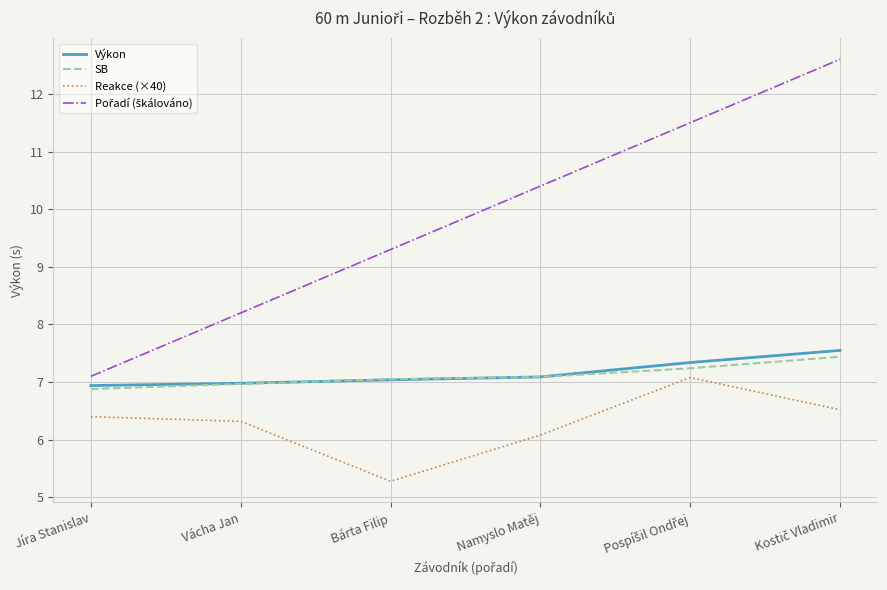

What position from the right is Namyslo Matěj?

3